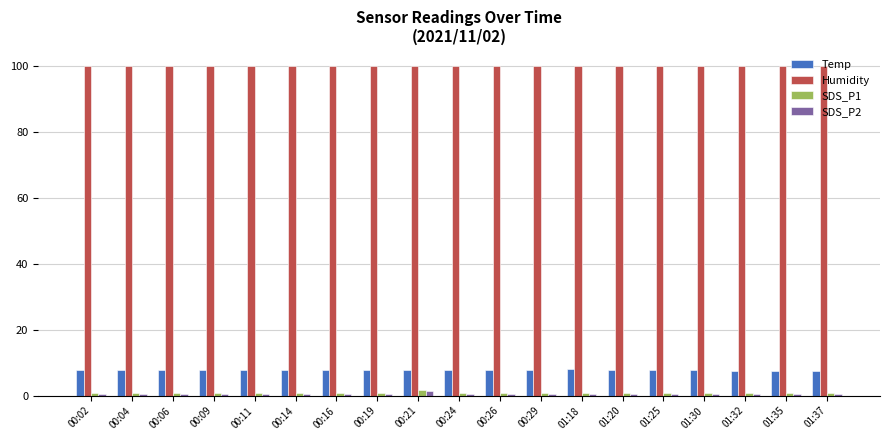

True or false: SDS_P1 has a value of 1.7 at 00:21.

True